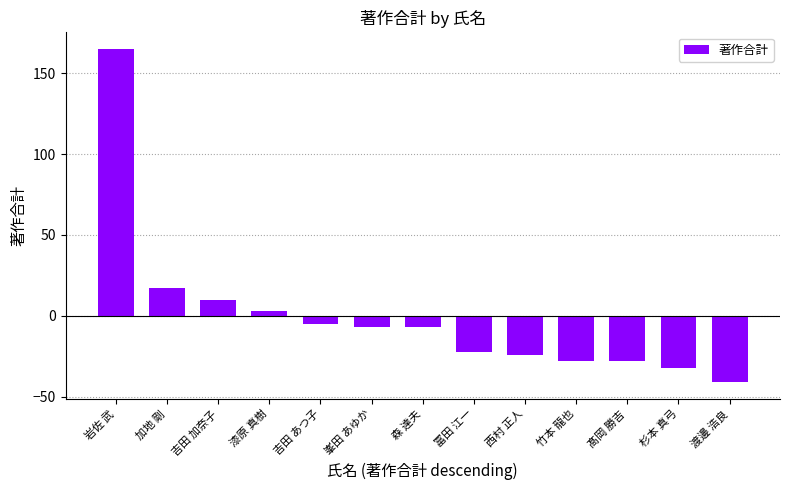

Reading left to right, transcribe all the data shown in this chart.

164.9	16.9	9.9	2.9	-5.1	-7.1	-7.1	-22.1	-24.1	-28.1	-28.1	-32.1	-41.1